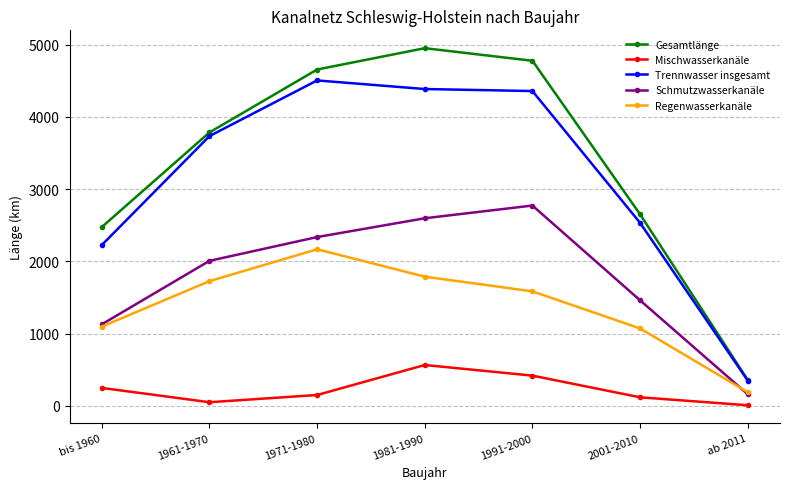

What is the minimum value for Trennwasser insgesamt?

351